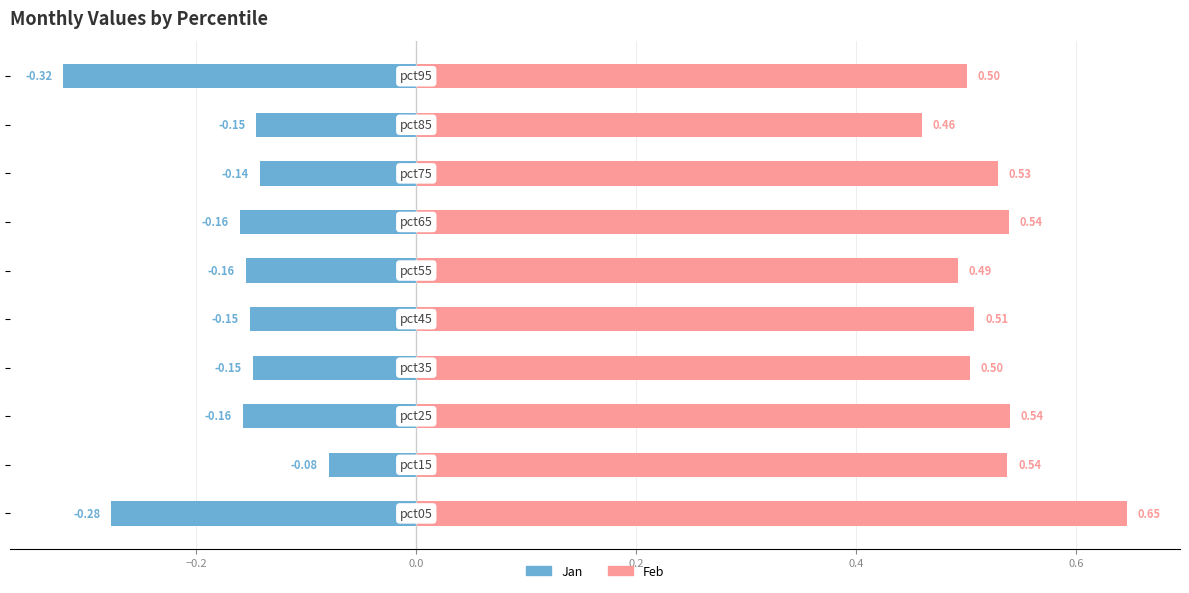

What is the value of the Jan bar at the 10th from the left?

-0.3